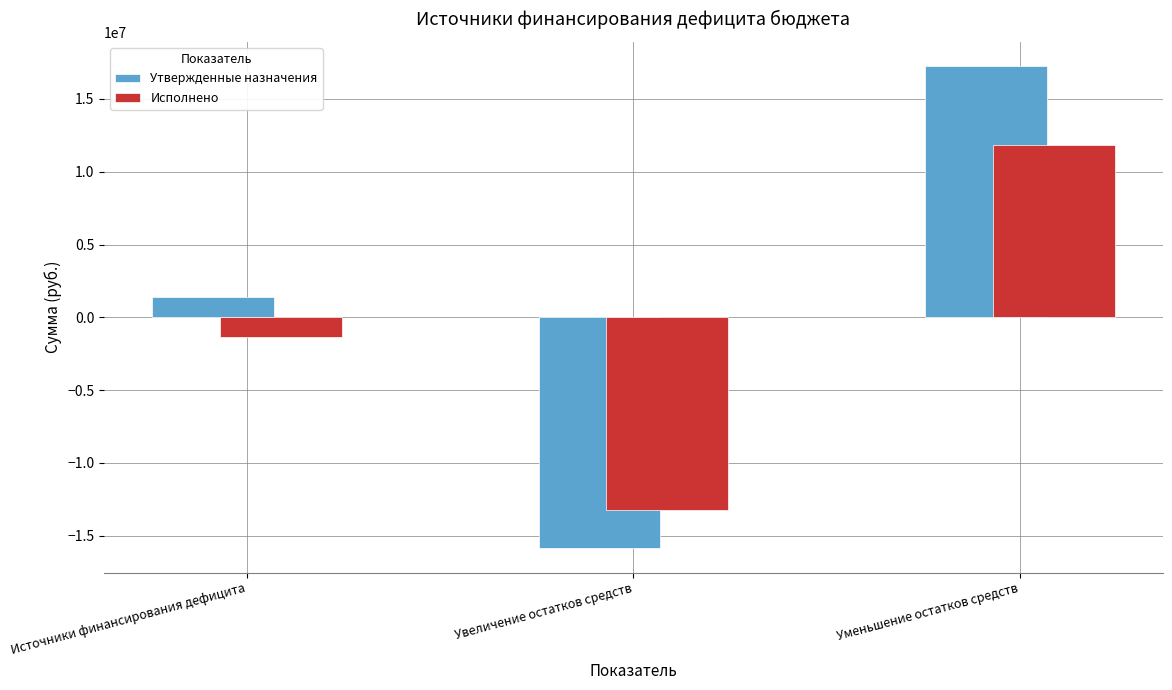

Does the chart contain stacked bars?

No